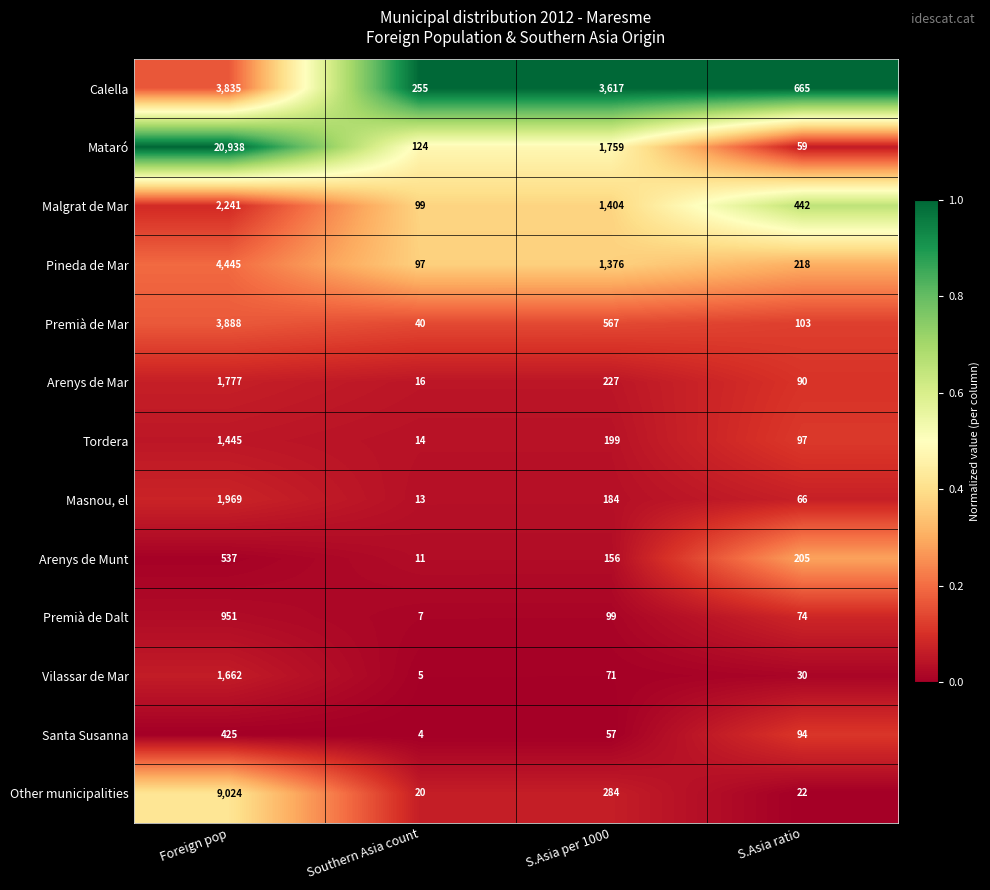

What is the total value across all series at S.Asia per 1000?

10000